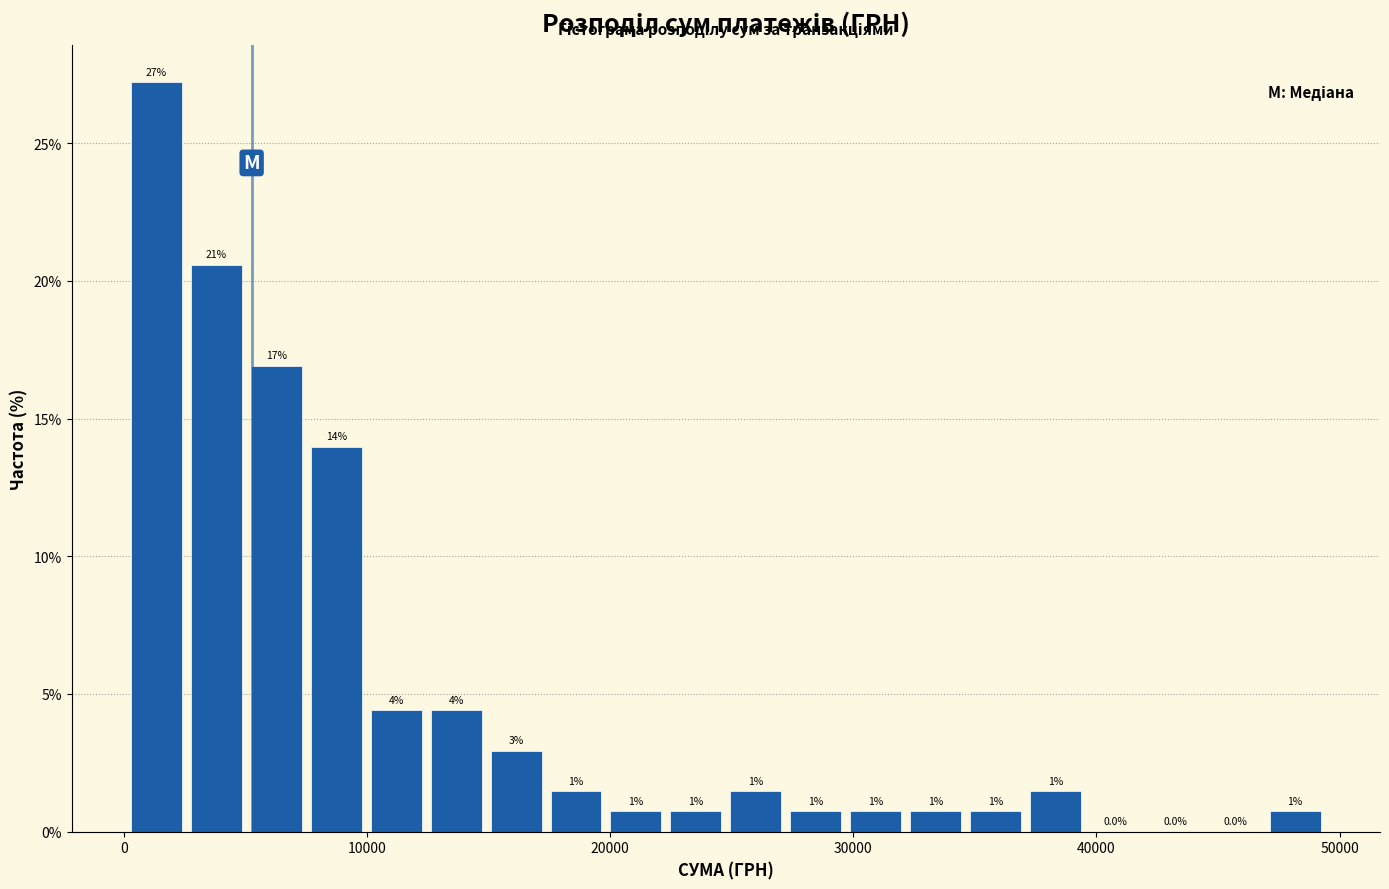

Around what value on the x-axis is the tallest bar? Give the approximate position of its centre, as read against the axis.

1000